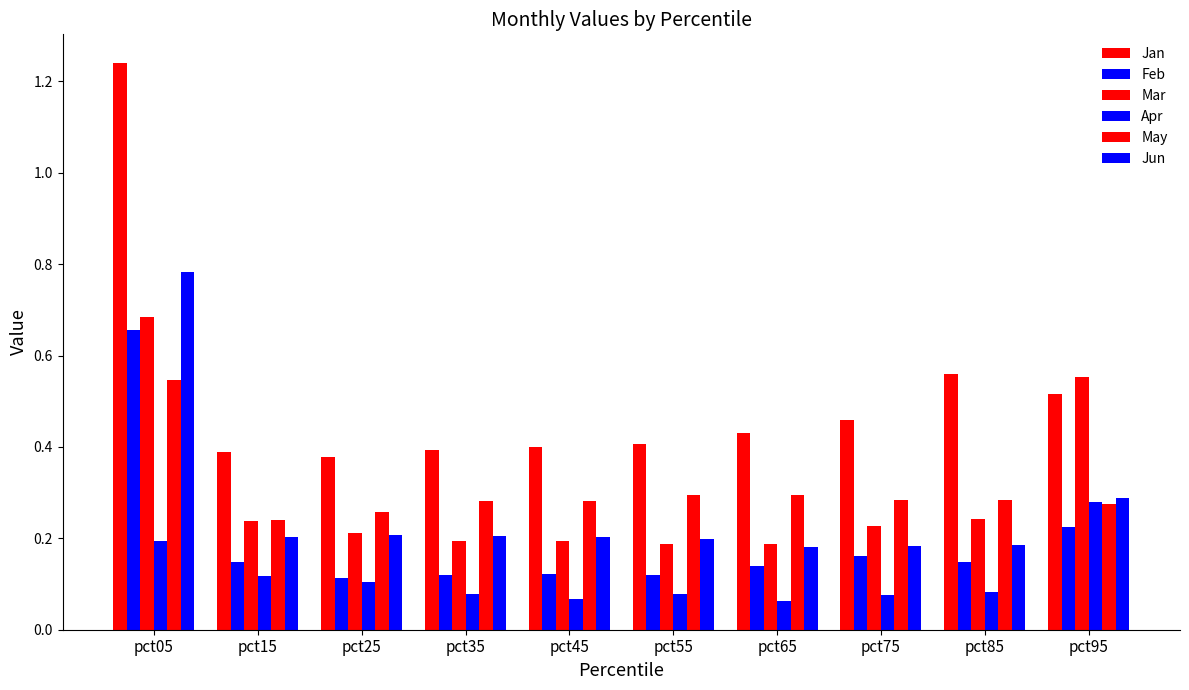

Does the chart contain stacked bars?

No